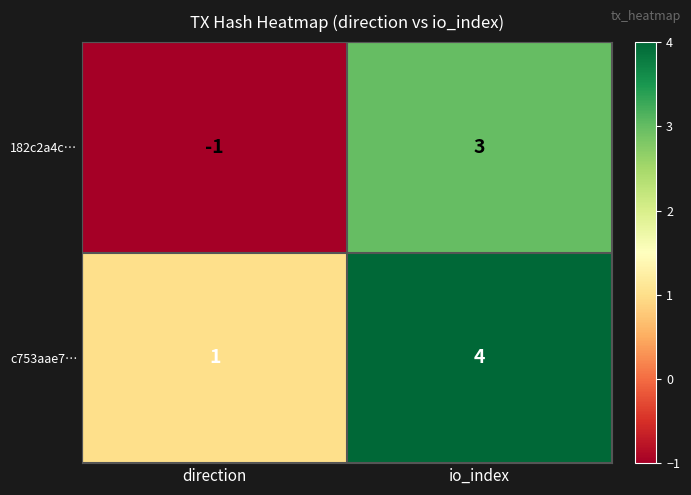

Between direction and io_index, which series saw the biggest shift?

182c2a4c…